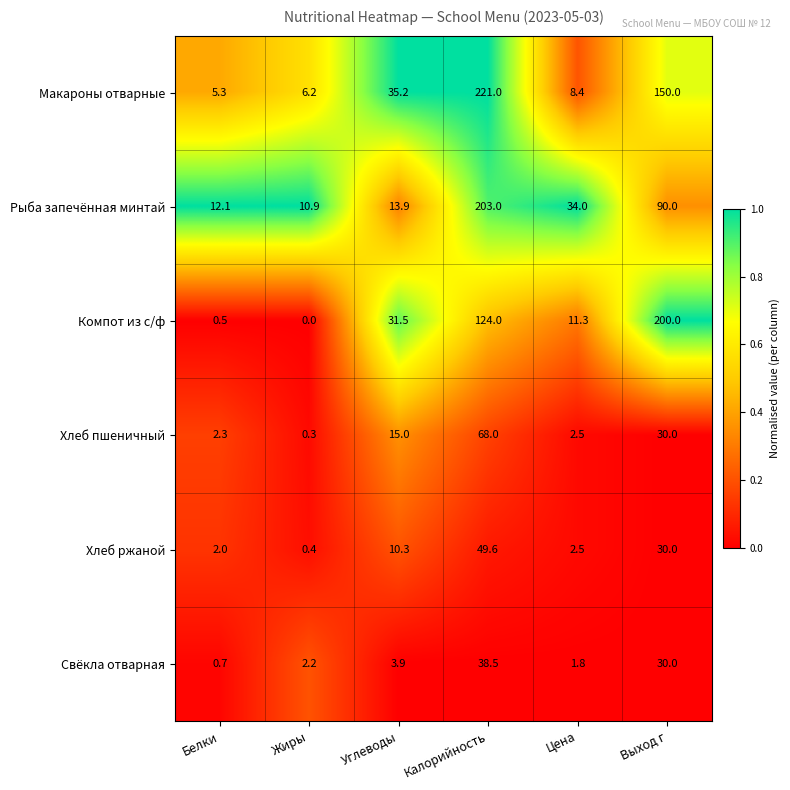

How many categories are shown in the chart?

6